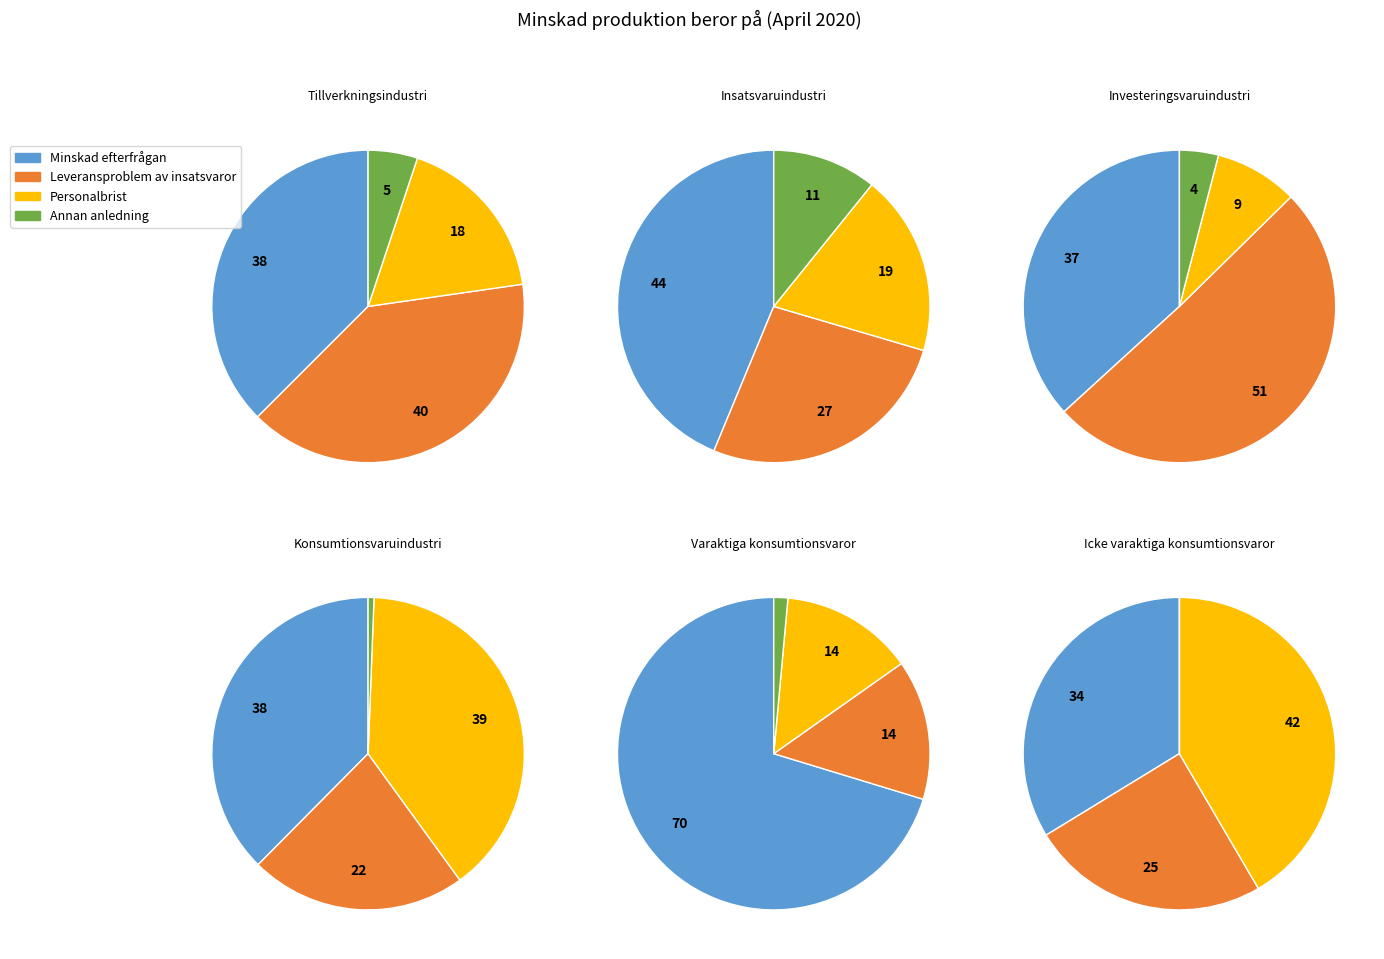

Between Minskad efterfrågan and Annan anledning, which series saw the biggest shift?

Varaktiga konsumtionsvaror